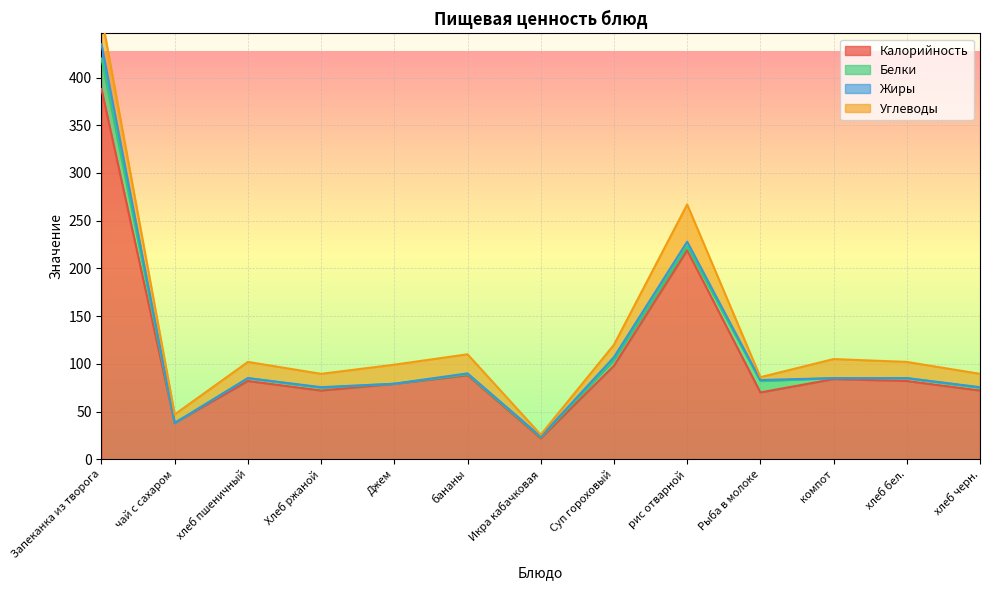

Which series changed the most between Джем and хлеб бел.?

Калорийность